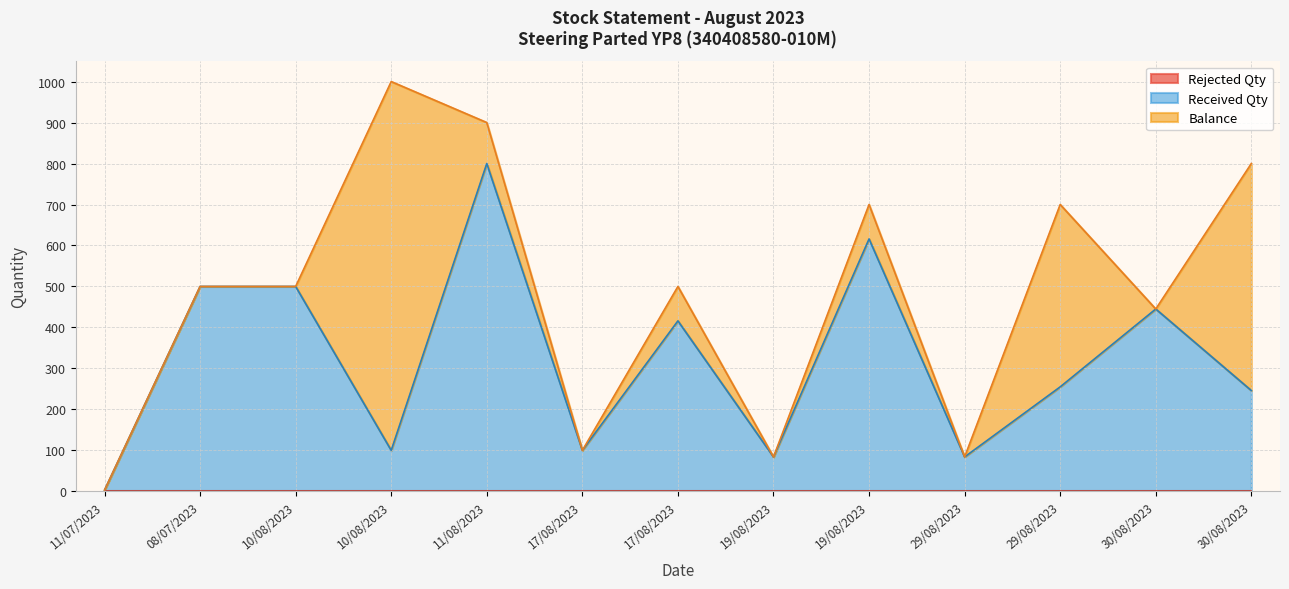

Which series ends up on top after the final intersection of Balance and Received Qty?

Balance